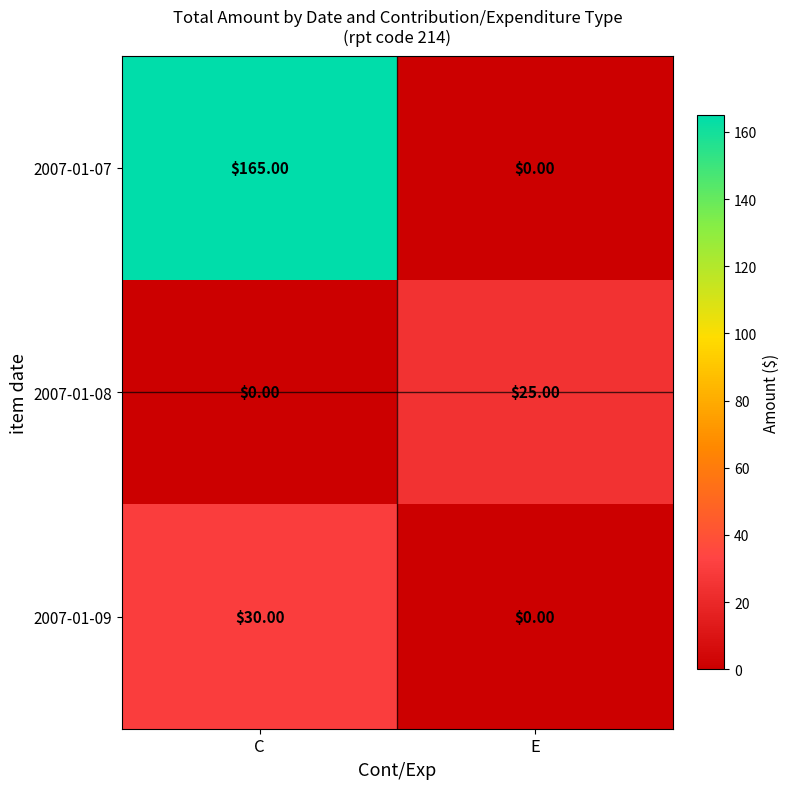

What is the difference between the highest and lowest values at E?

25